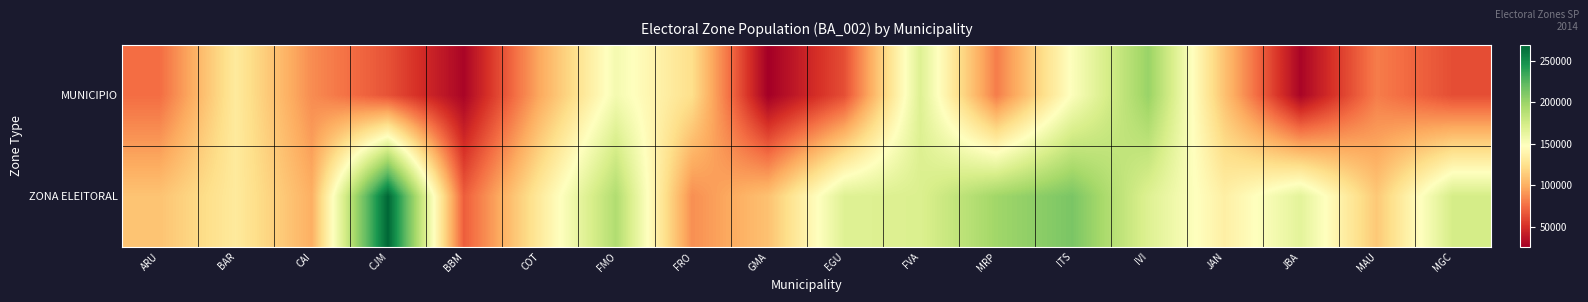

At how many categories does at least one series exceed 65775?

18